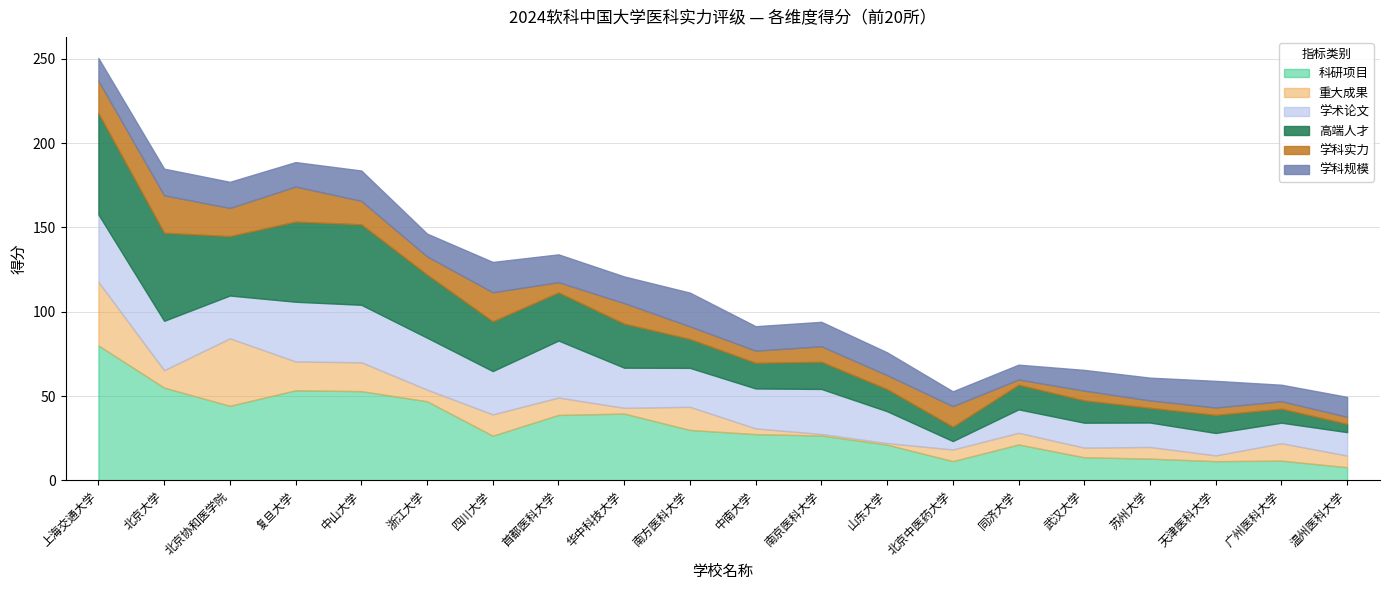

The value of 科研项目 at 同济大学 is 21.3. True or false?

True